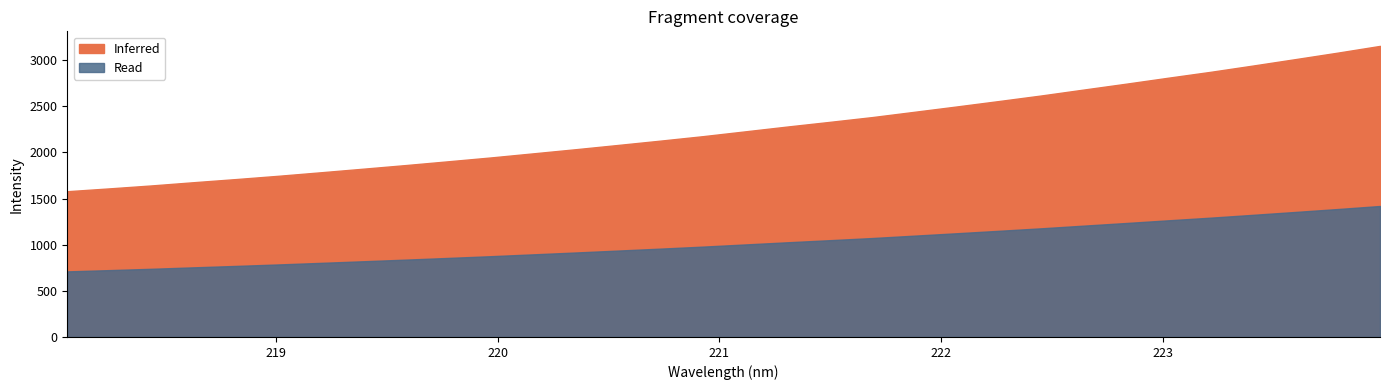

Is it true that the value at 218.442 is 2652.2?

False